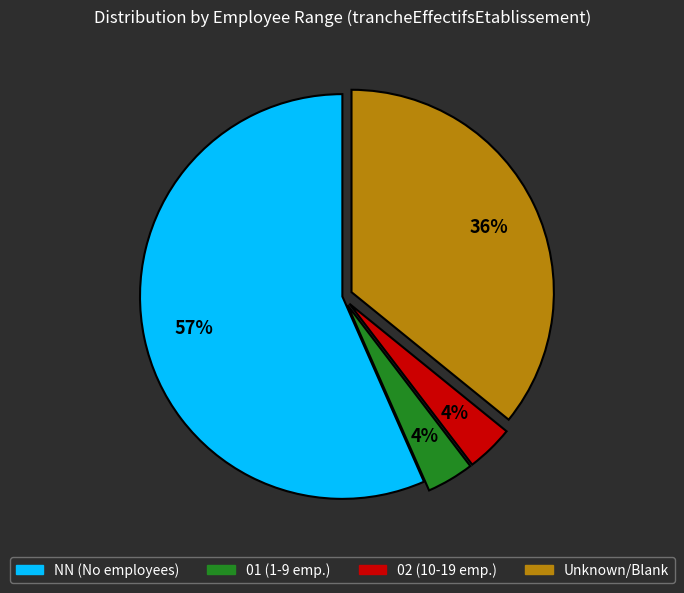

To the nearest percent, what portion does 01 (1-9 emp.) represent?

4%